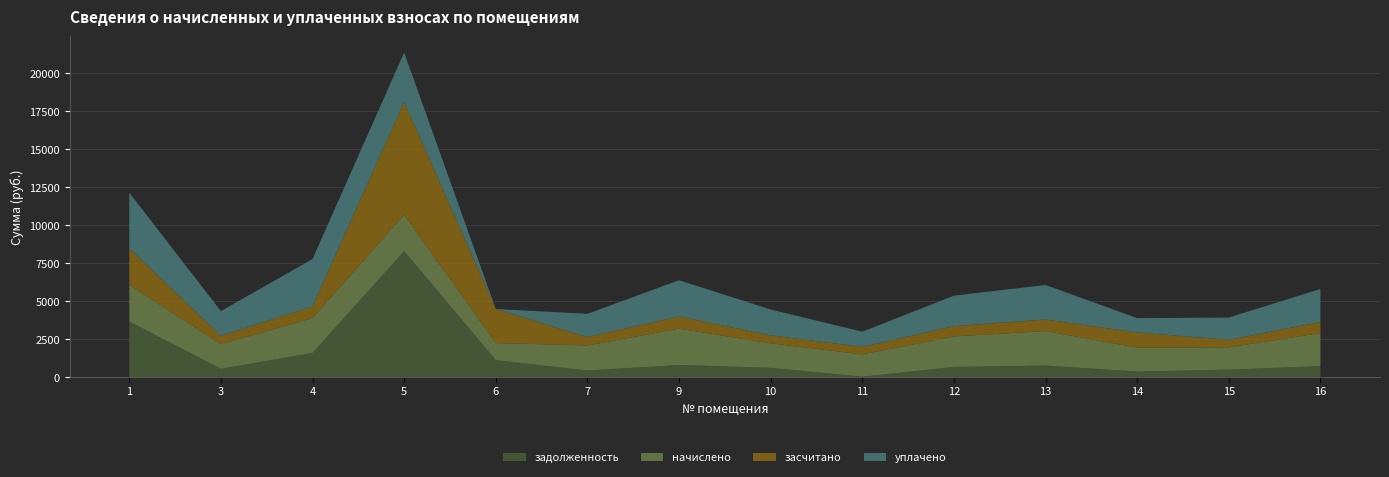

Reading left to right, extract all data points from this chart.

задолженность: 3658.5	542.6	1593.4	8283.4	1115.0	435.8	796.7	609.7	23.9	669.7	757.6	363.6	490.0	724.6
начислено: 2408.6	1627.7	2291.2	2393.9	1125.5	1646.0	2390.2	1613.0	1470.1	2009.0	2272.9	1576.4	1470.1	2173.9
засчитано: 2408.6	542.6	763.8	7420.6	2240.5	548.7	796.7	521.4	490.0	669.7	757.6	994.3	490.0	724.6
уплачено: 3658.5	1627.7	3120.9	3256.8	0.0	1533.2	2390.2	1701.4	1003.9	2009.0	2272.9	945.6	1470.1	2173.9